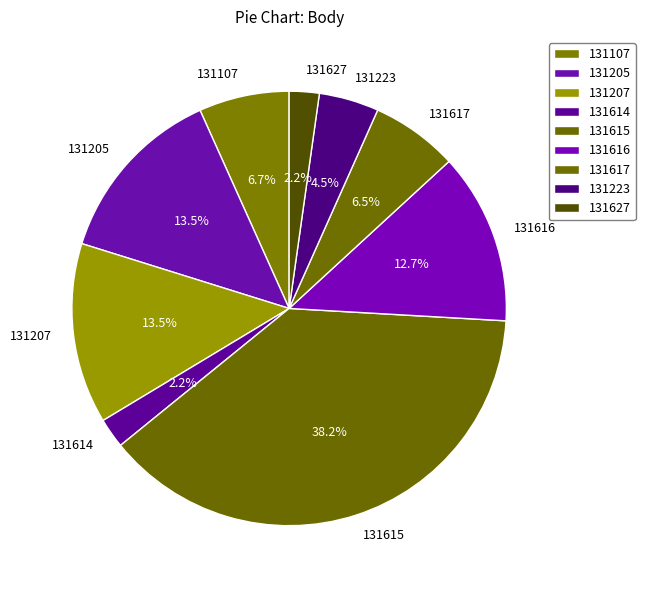

Is it true that 131615 is 53% of the pie?

False